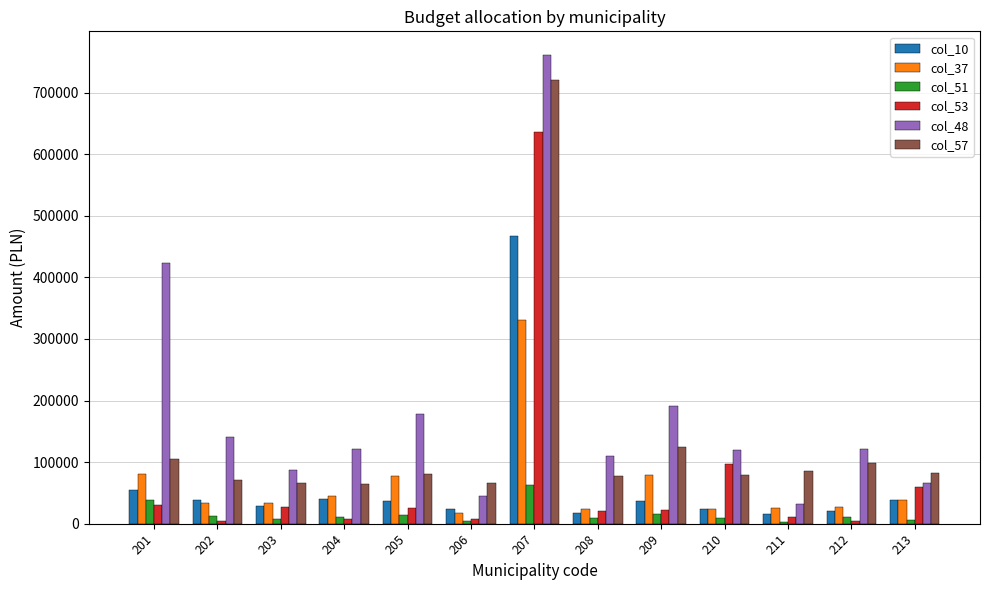

What is the maximum value for col_57?

720829.0